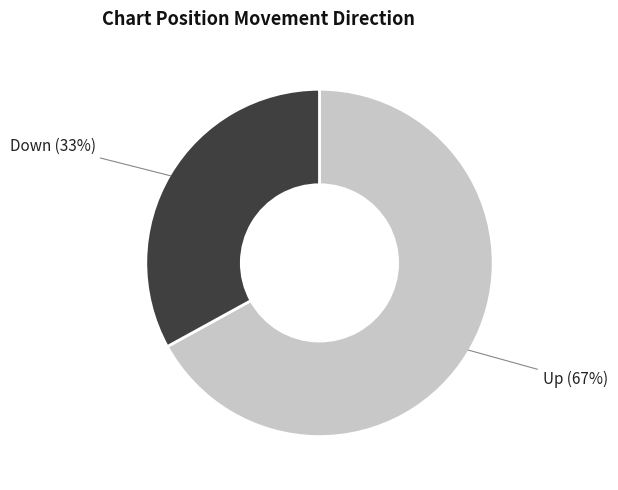

To the nearest percent, what is the average slice percentage?

50%